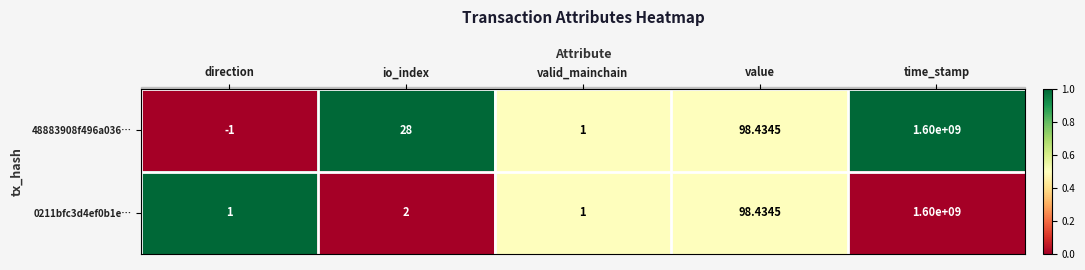

At which category is the sum across all series the highest?

time_stamp